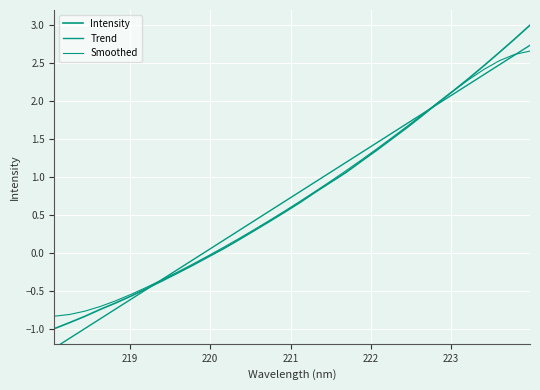

True or false: Smoothed and Intensity intersect in this chart.

True